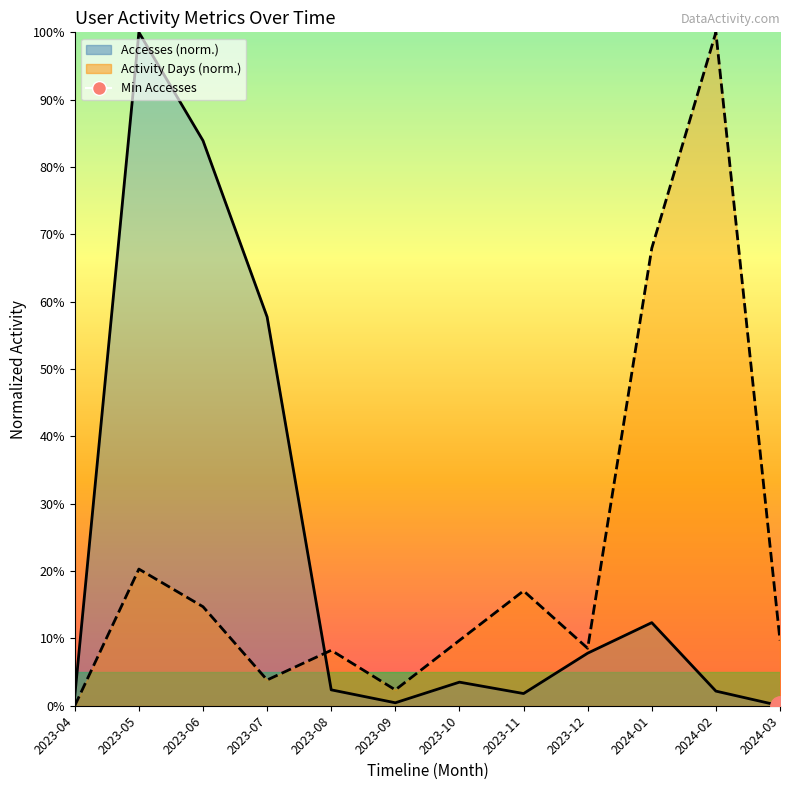

What position from the left is 2023-07?

4